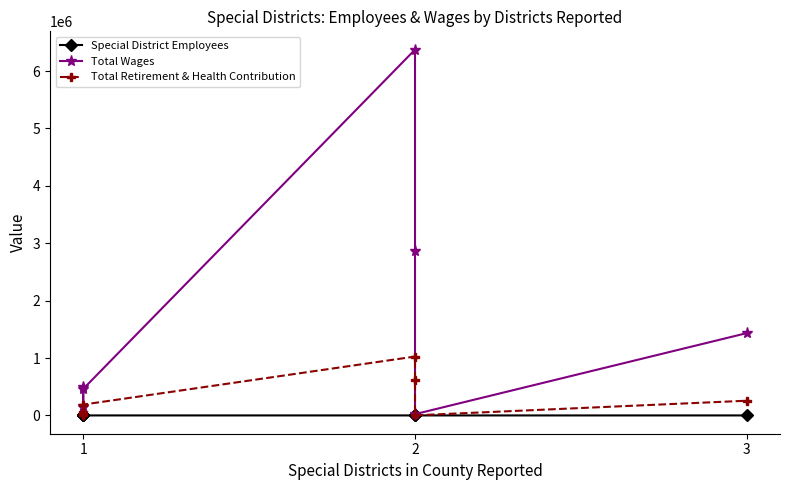

What is the difference between the Total Wages values at 3 and 2?

319588